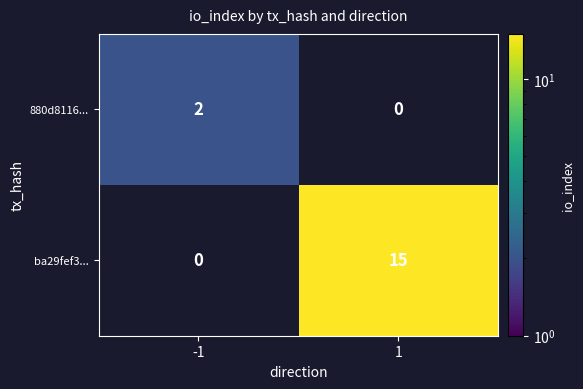

Is it true that ba29fef3... equals 15 at 1?

True